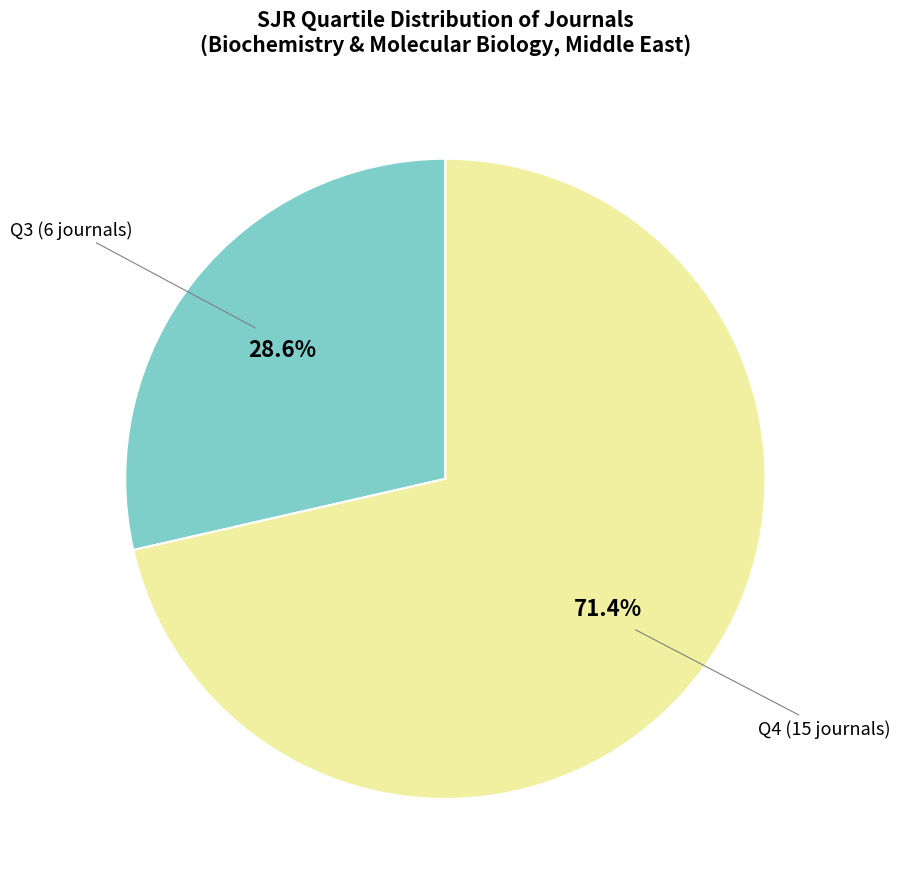

Is there any slice that represents more than half of the pie?

Yes